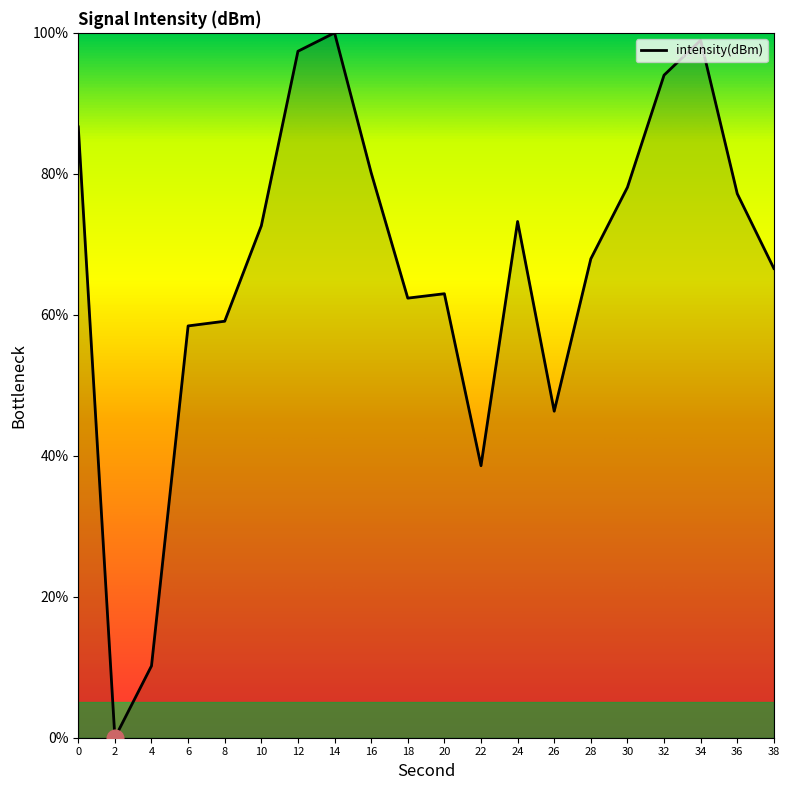

Does the chart have visible grid lines?

No